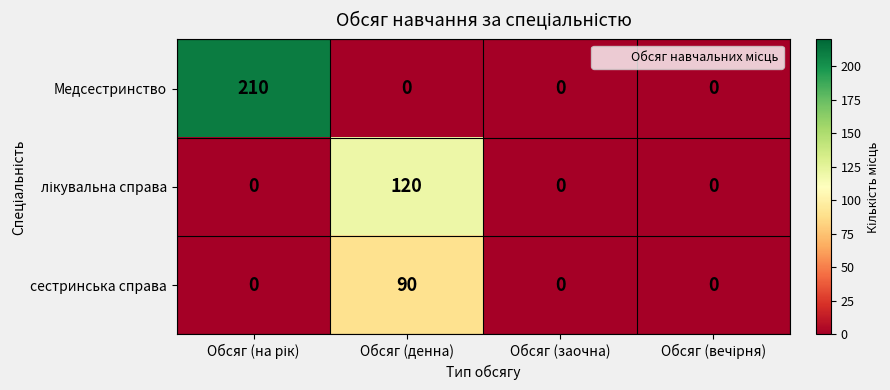

True or false: Медсестринство has a value of 0 at Обсяг (заочна).

True